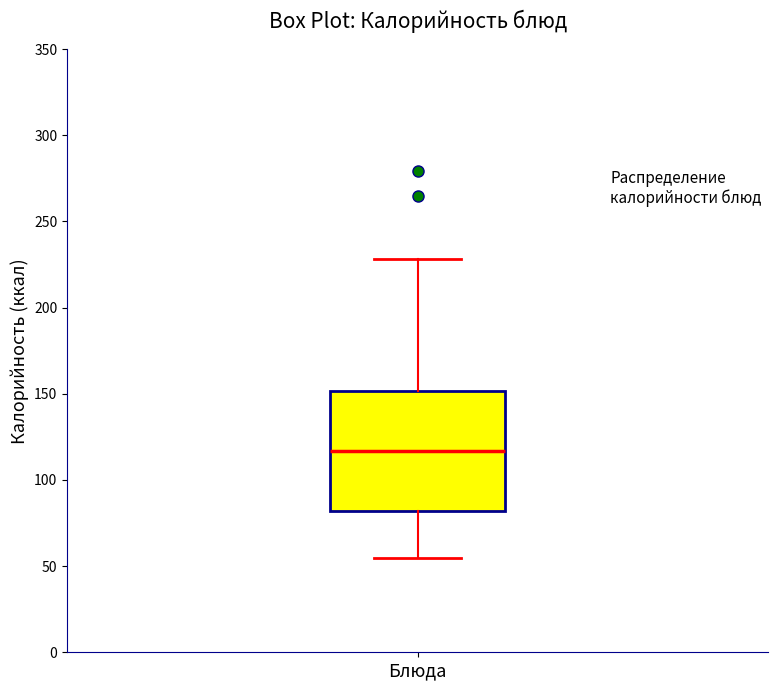

Where is the upper edge of the box for Блюда on the y-axis? The values are not printed on the chart, so give them approximately, as read against the axis.

150